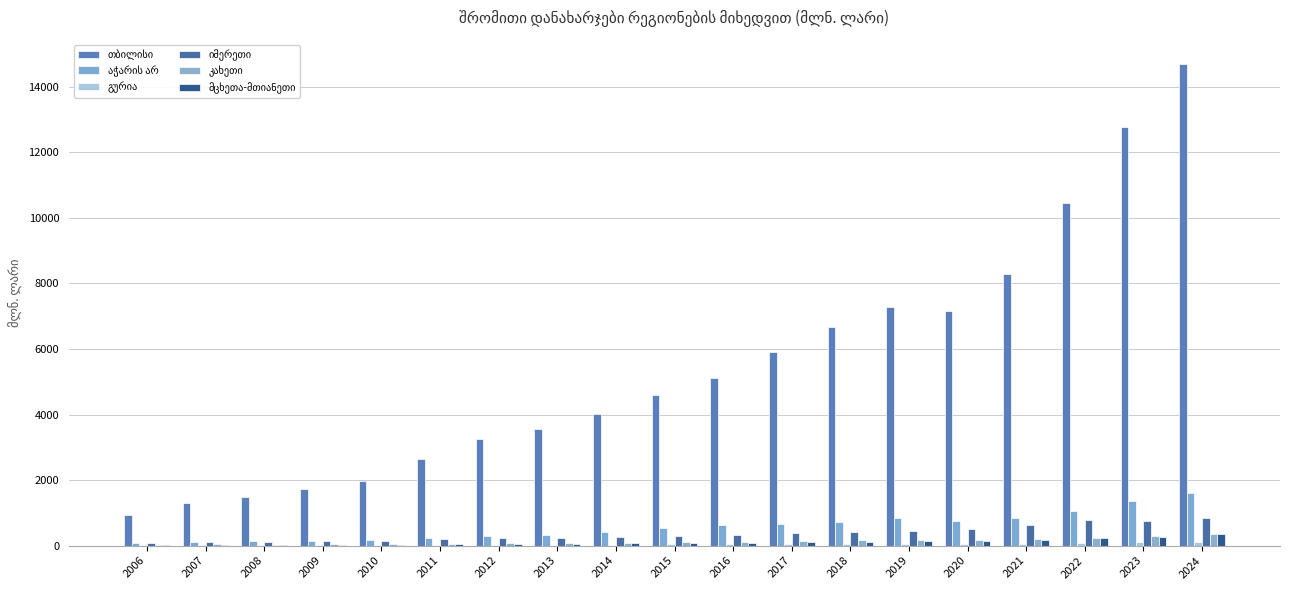

How many series are shown in this chart?

6